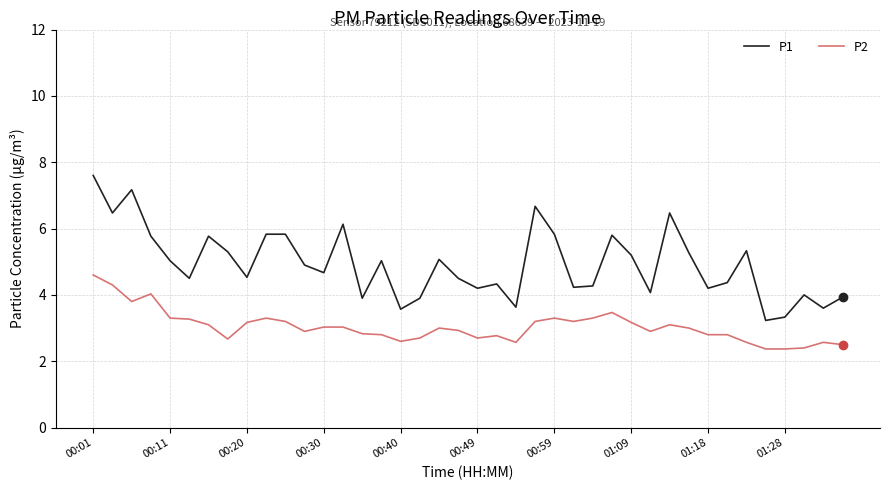

True or false: P2 and P1 intersect in this chart.

False